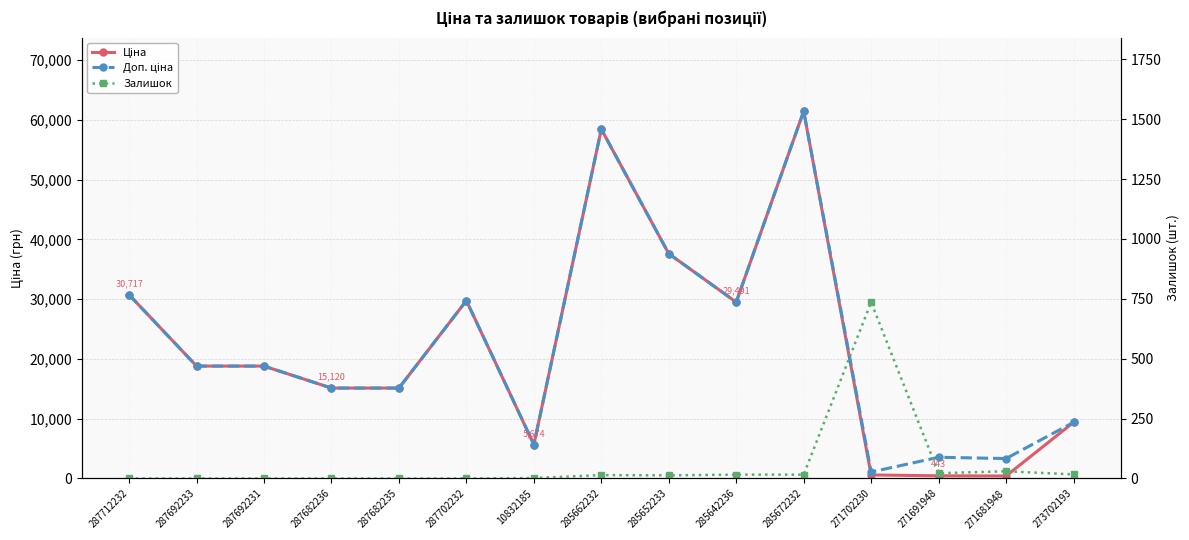

True or false: Доп. ціна and Ціна intersect in this chart.

False